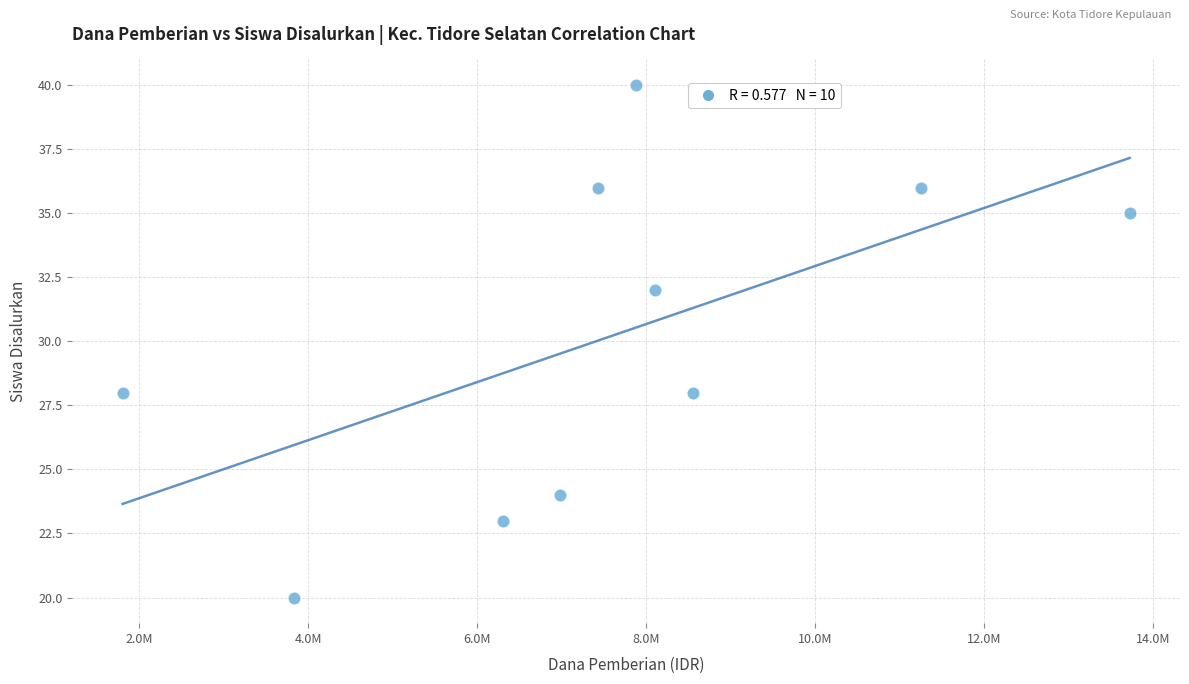

What is the range of X values (max minus min)?

11925000